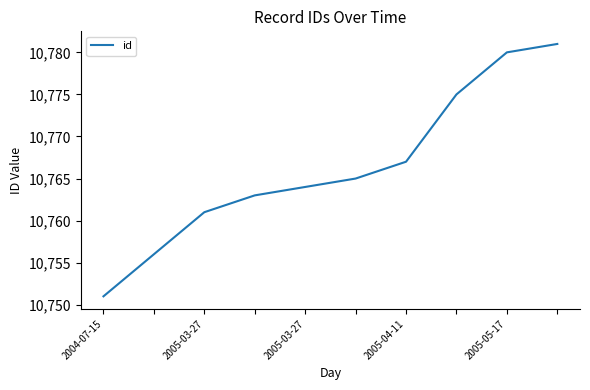

What is the difference between the maximum and minimum values?

30